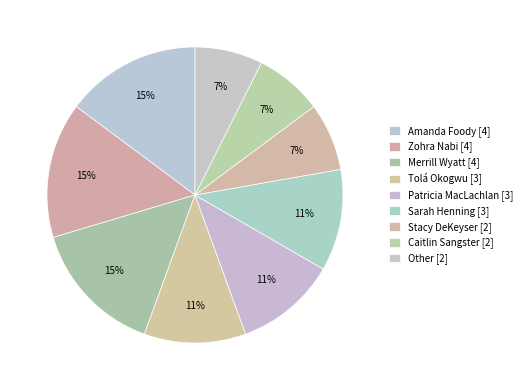

To the nearest percent, what portion does Caitlin Sangster represent?

7%